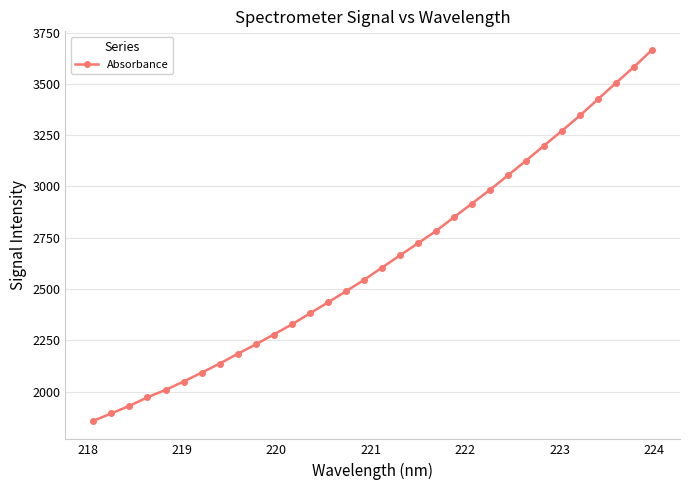

What is the smallest value displayed?

1857.4